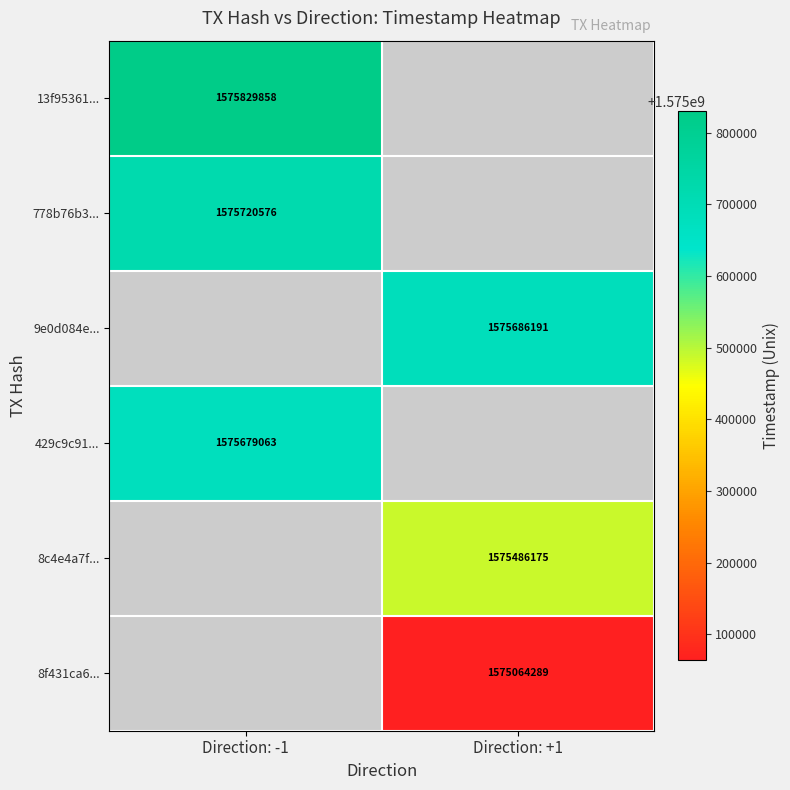

At which category does the chart reach its minimum across all series?

Direction: +1